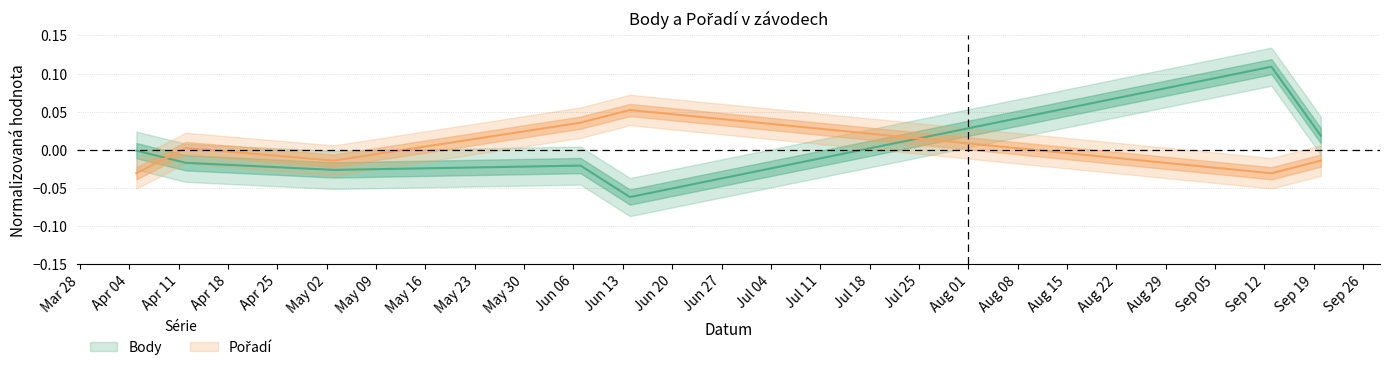

How many times do Body and Pořadí cross each other?

2